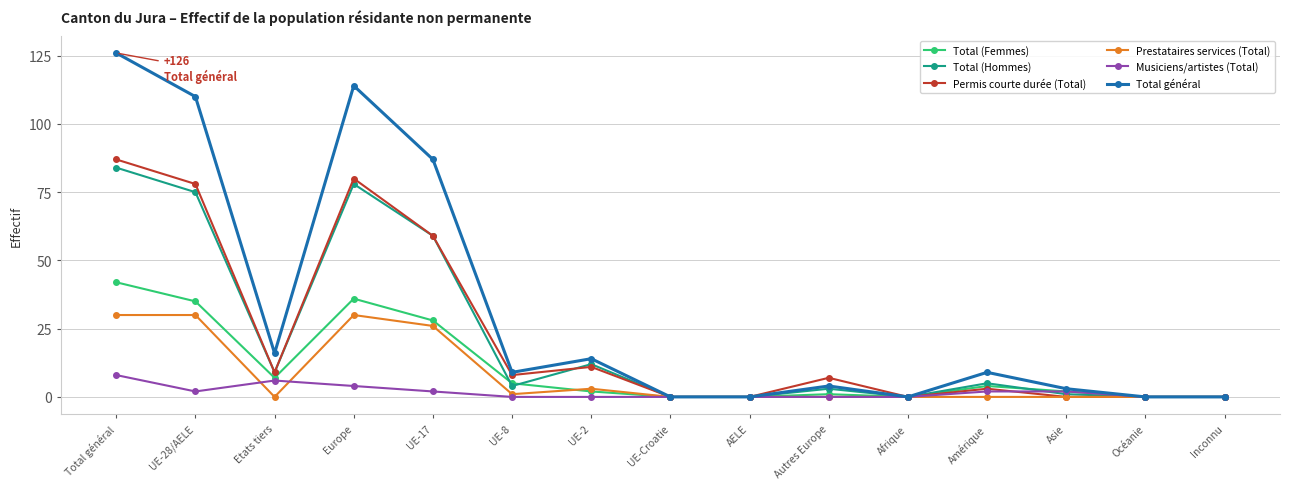

At which label does Permis courte durée (Total) reach its peak?

Total général